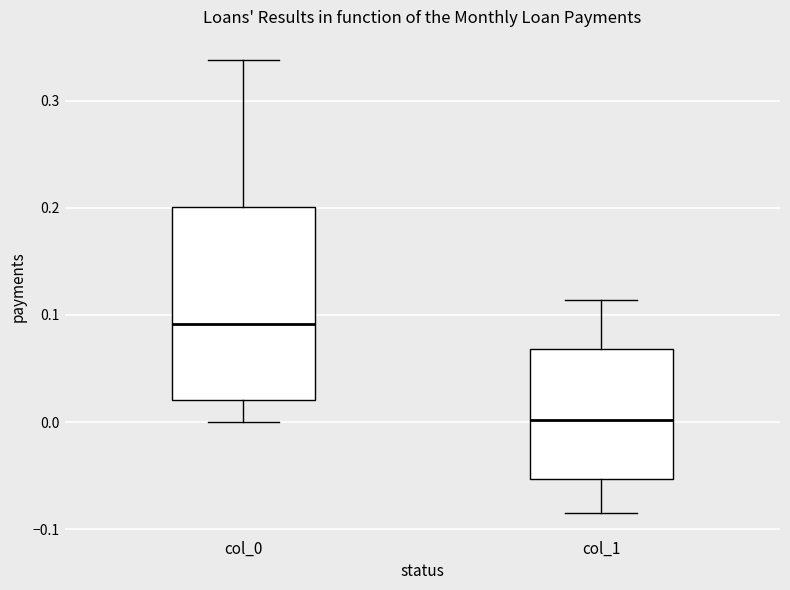

Reading left to right, transcribe this box plot: for each box, give where its median line is, the range the box spans, and where its two whiskers end, as read against the y-axis. The values are not printed on the chart, so give them approximately, as read against the axis.

col_0: median 0.09, box 0.02 to 0.20, whiskers 0.00 to 0.34
col_1: median 0.00, box -0.05 to 0.07, whiskers -0.08 to 0.11